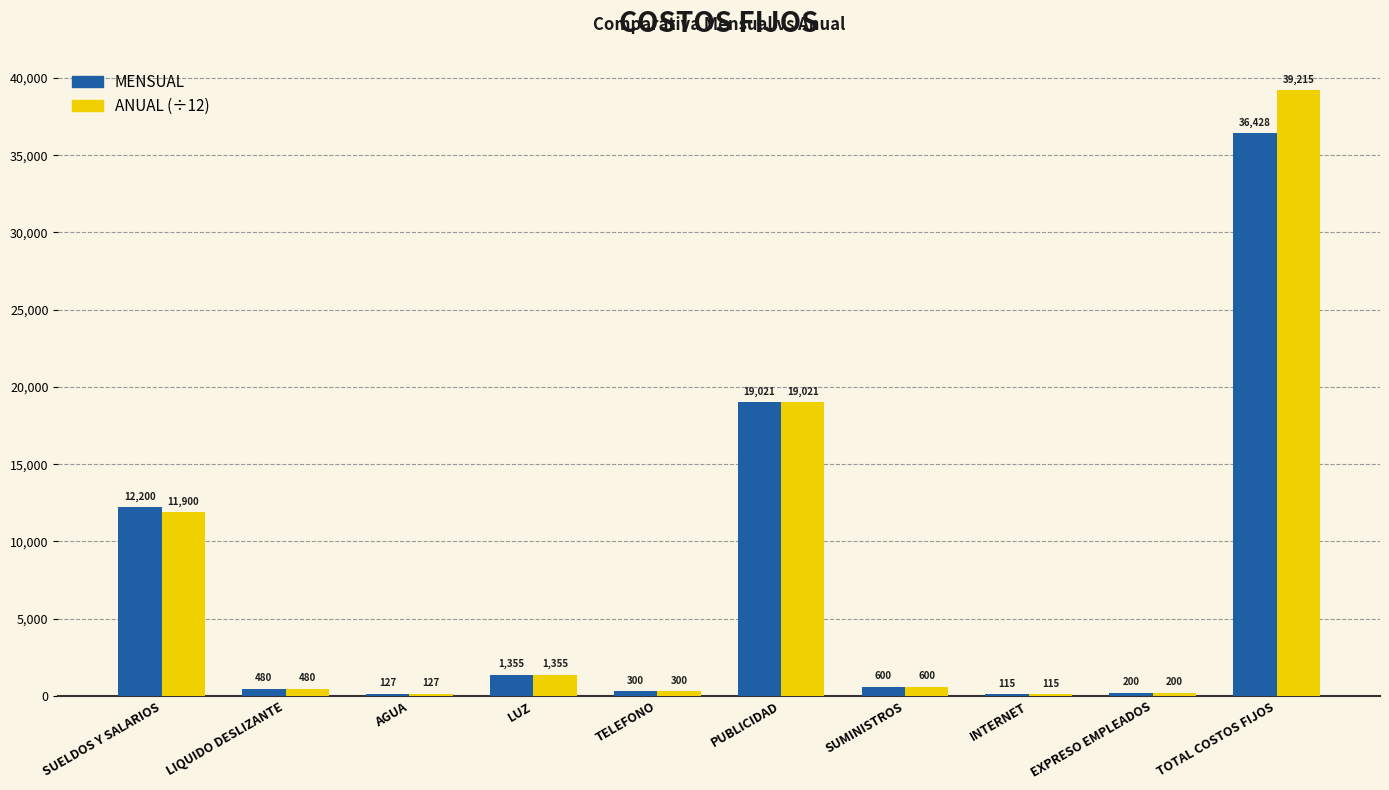

At which label does MENSUAL reach its peak?

TOTAL COSTOS FIJOS